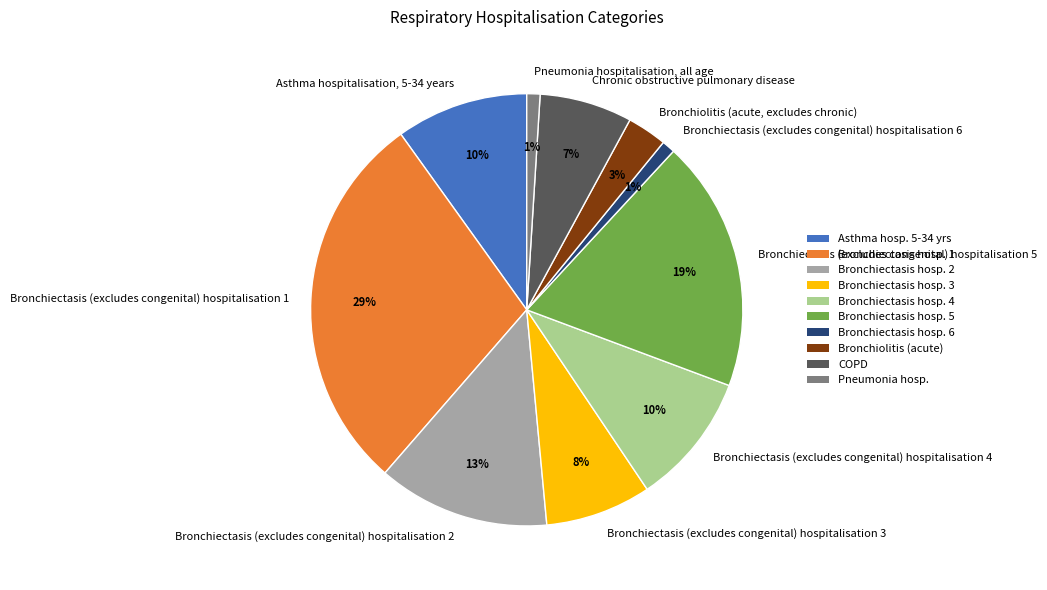

What is the largest slice in the pie chart?

Bronchiectasis hosp. 1